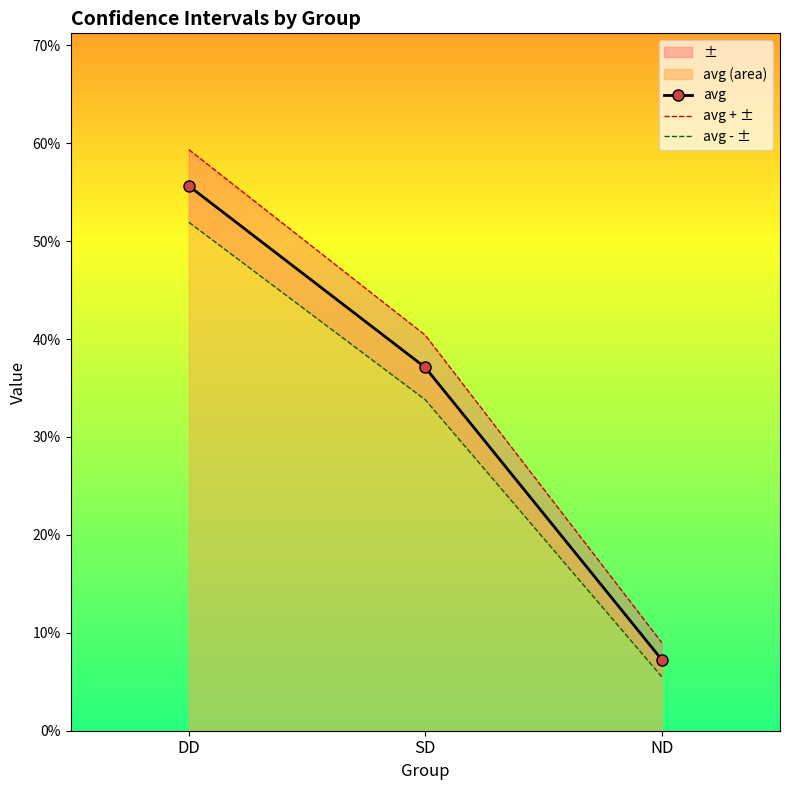

What is the value of the avg point at the 3rd from the left?

0.1